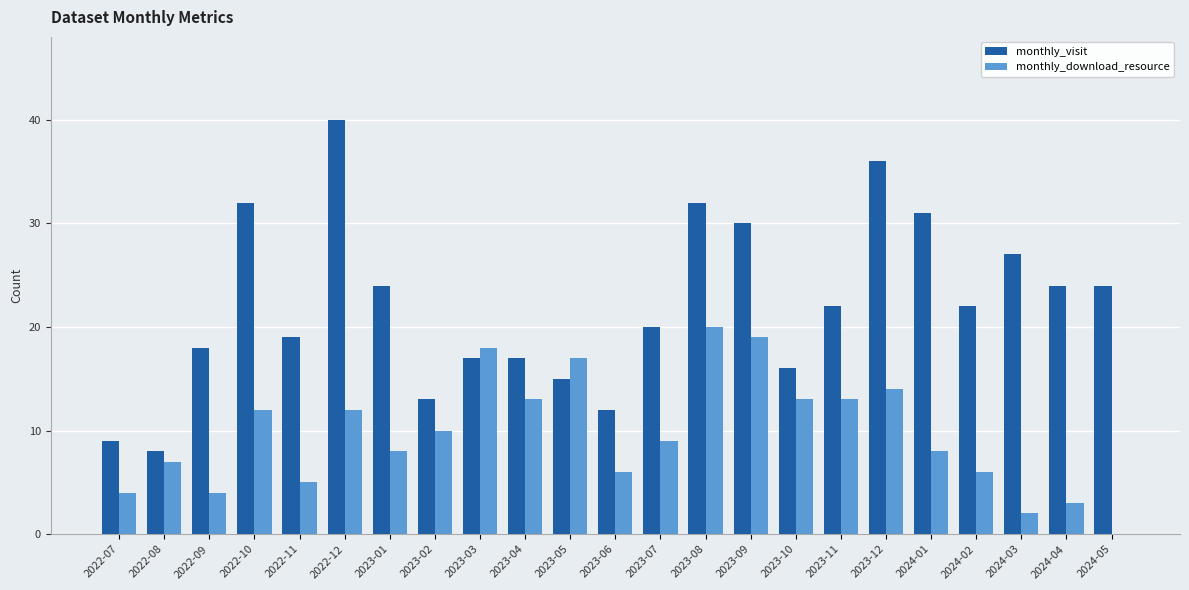

What is the approximate value of monthly_visit at 2022-07?

9